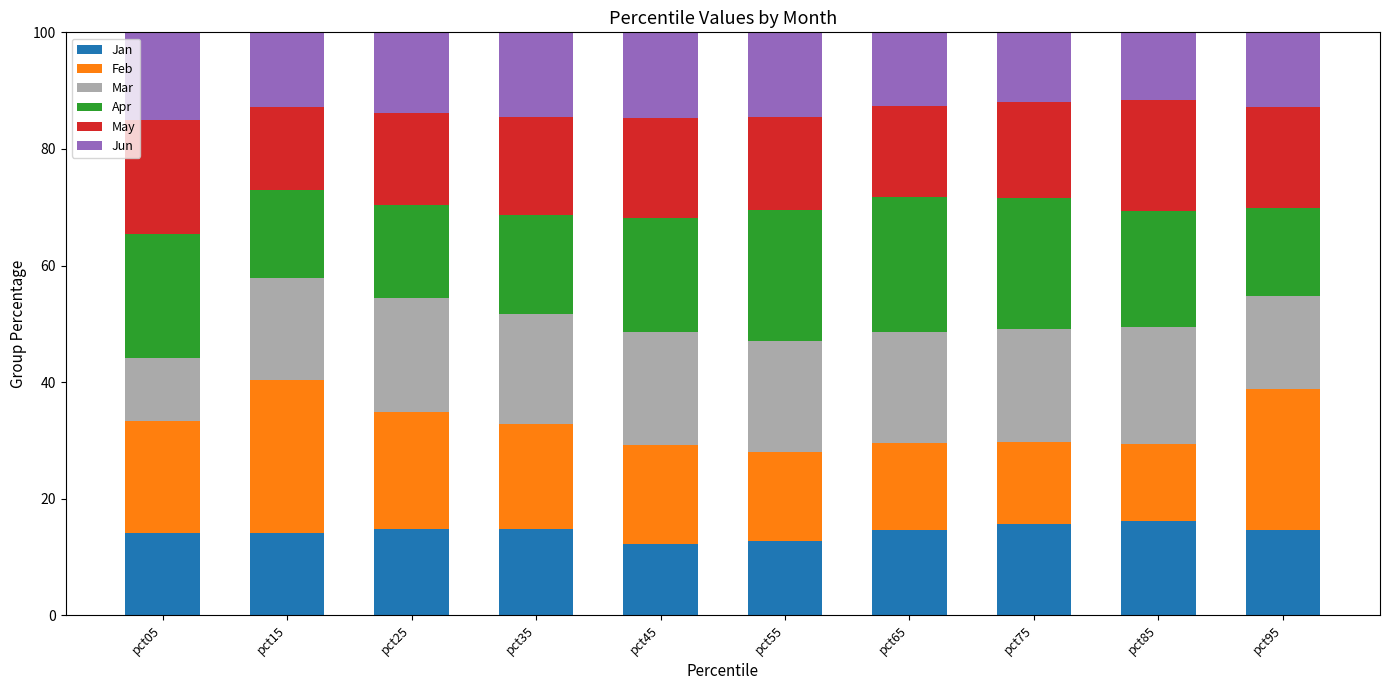

What value does the Jan series have at pct55?

12.7